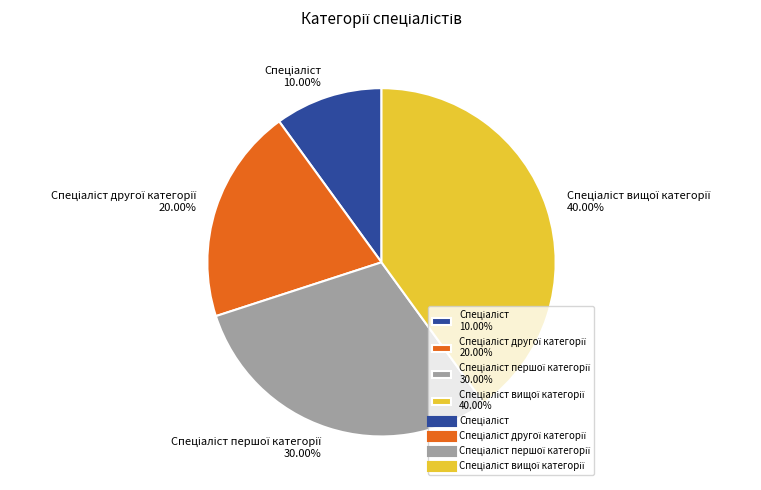

Is there a majority slice in this chart?

No